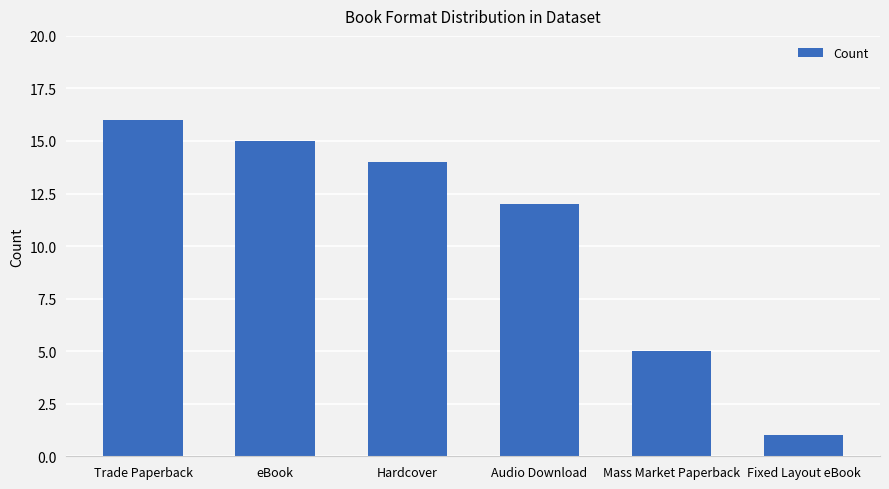

What is the label of the 6th bar from the right?

Trade Paperback